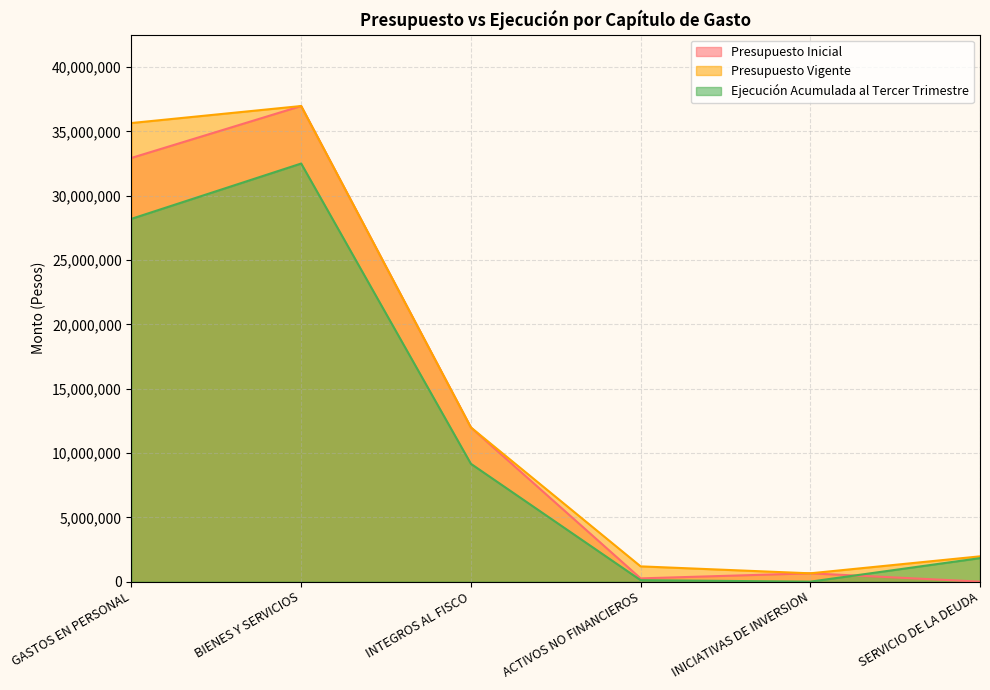

At which category does the chart reach its peak across all series?

BIENES Y SERVICIOS